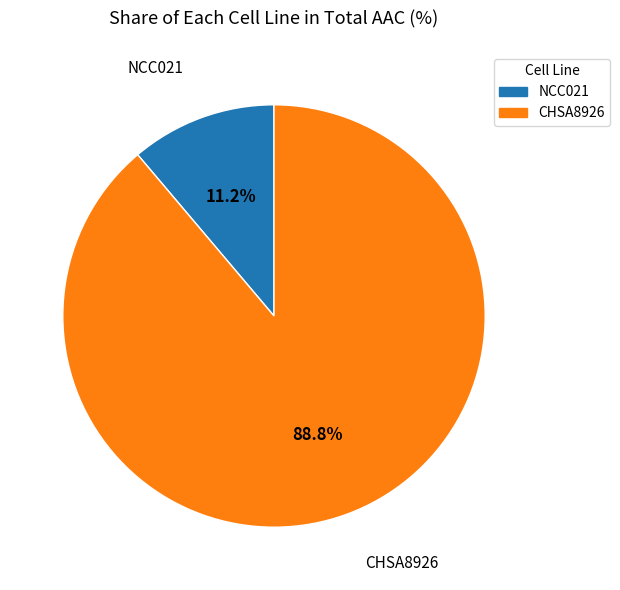

To the nearest percent, what is the average slice percentage?

50%